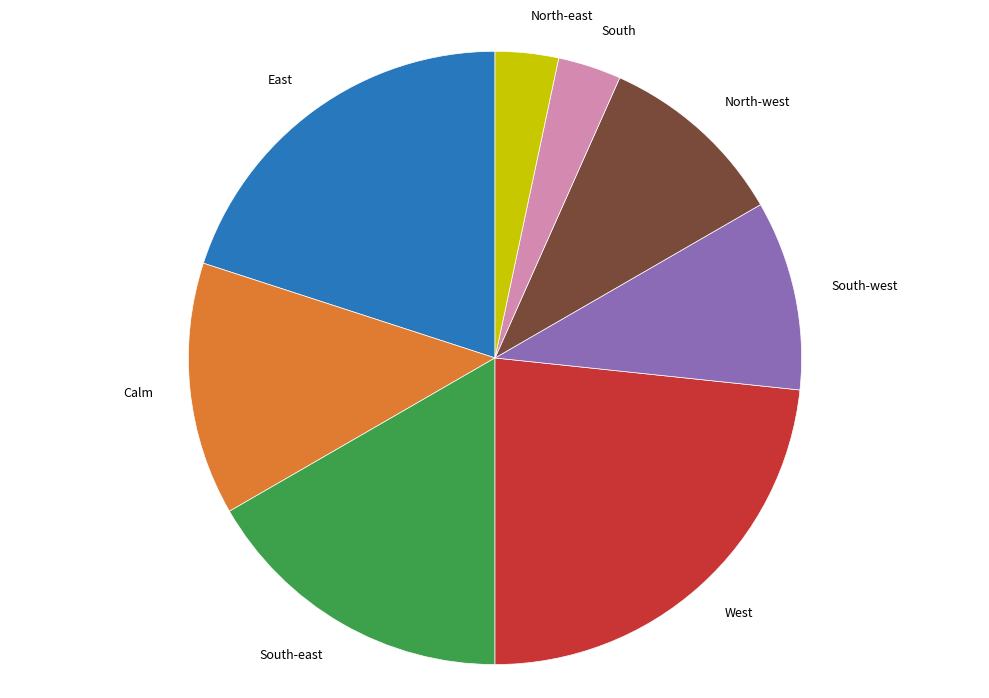

The North-west slice represents 10% of the pie. True or false?

True